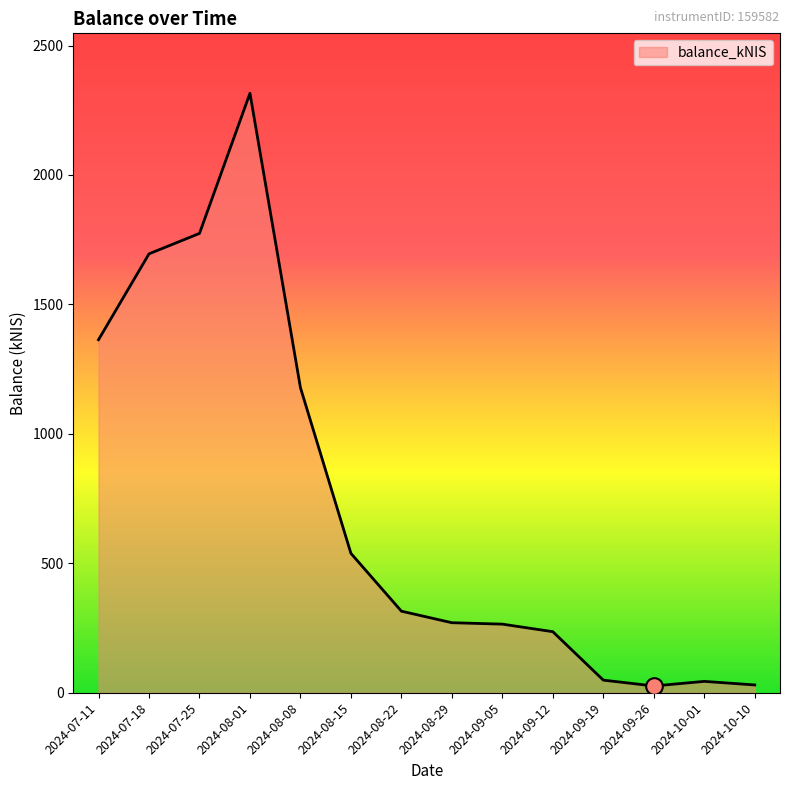

Which has a higher value, 2024-08-15 or 2024-07-18?

2024-07-18